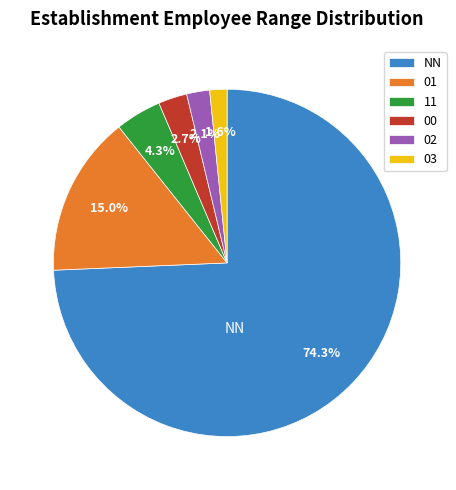

Is it true that 01 is 15% of the pie?

True